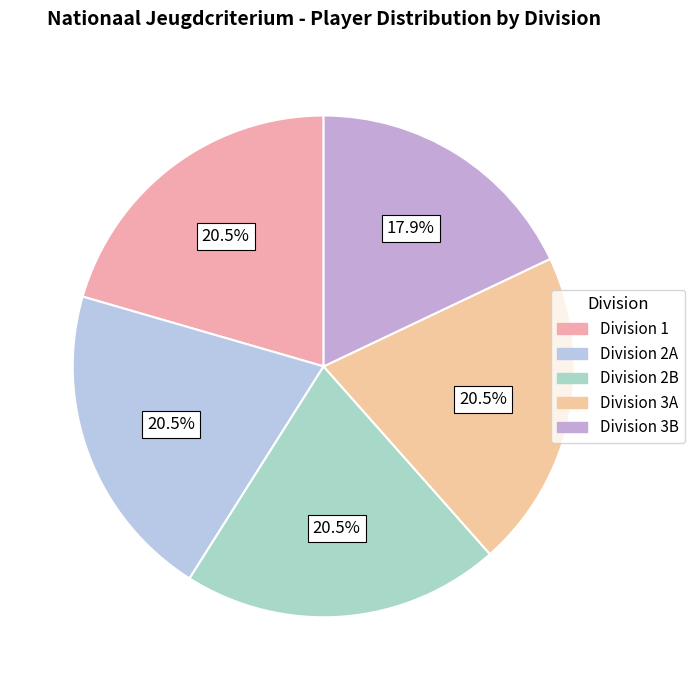

To the nearest percent, what is the combined percentage of Division 1 and Division 2A?

41%